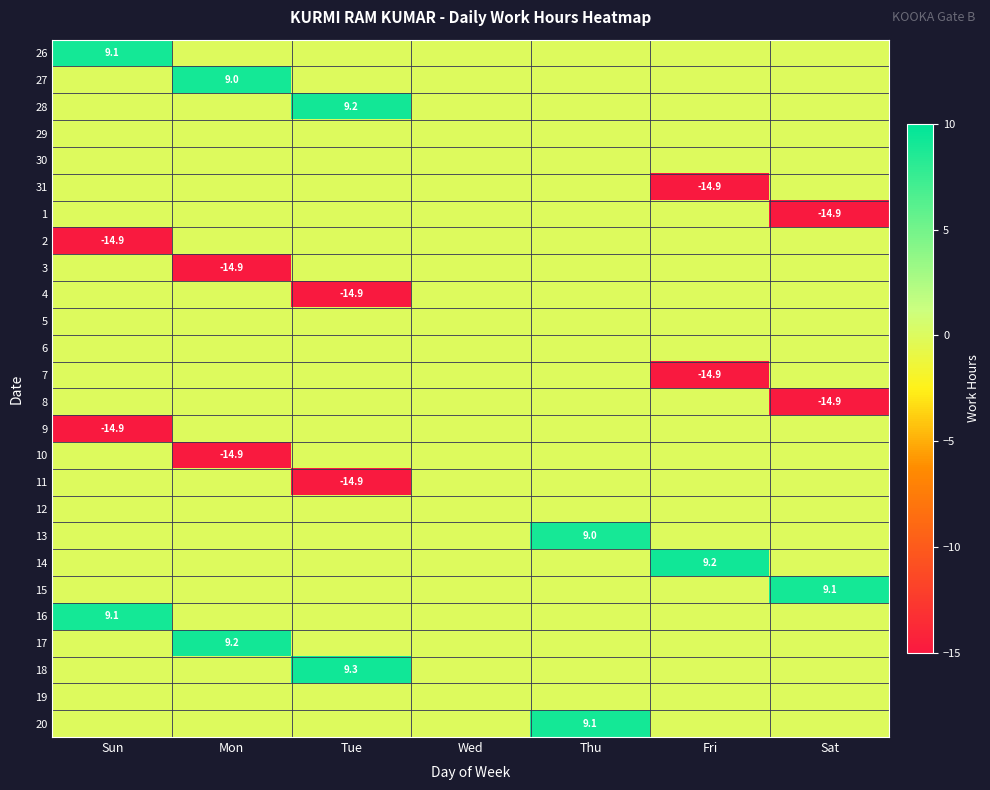

What is the average value of the 3 series?

-2.1